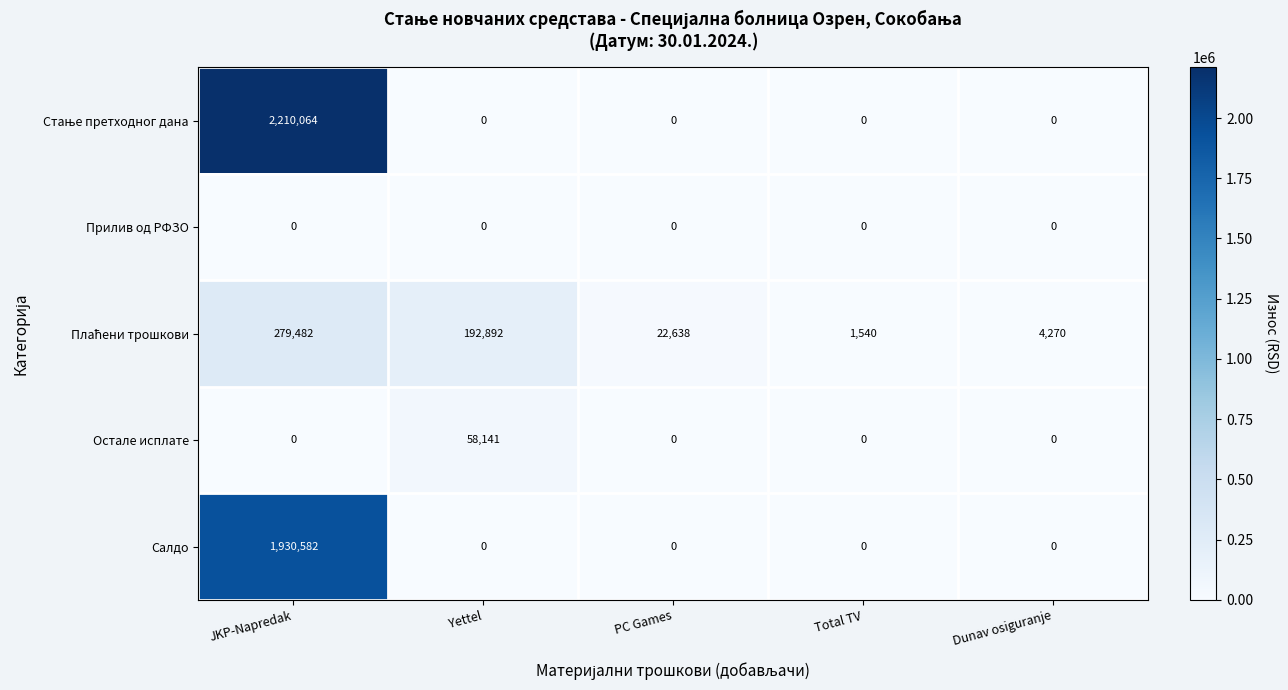

True or false: Салдо has a value of 1186948 at Total TV.

False